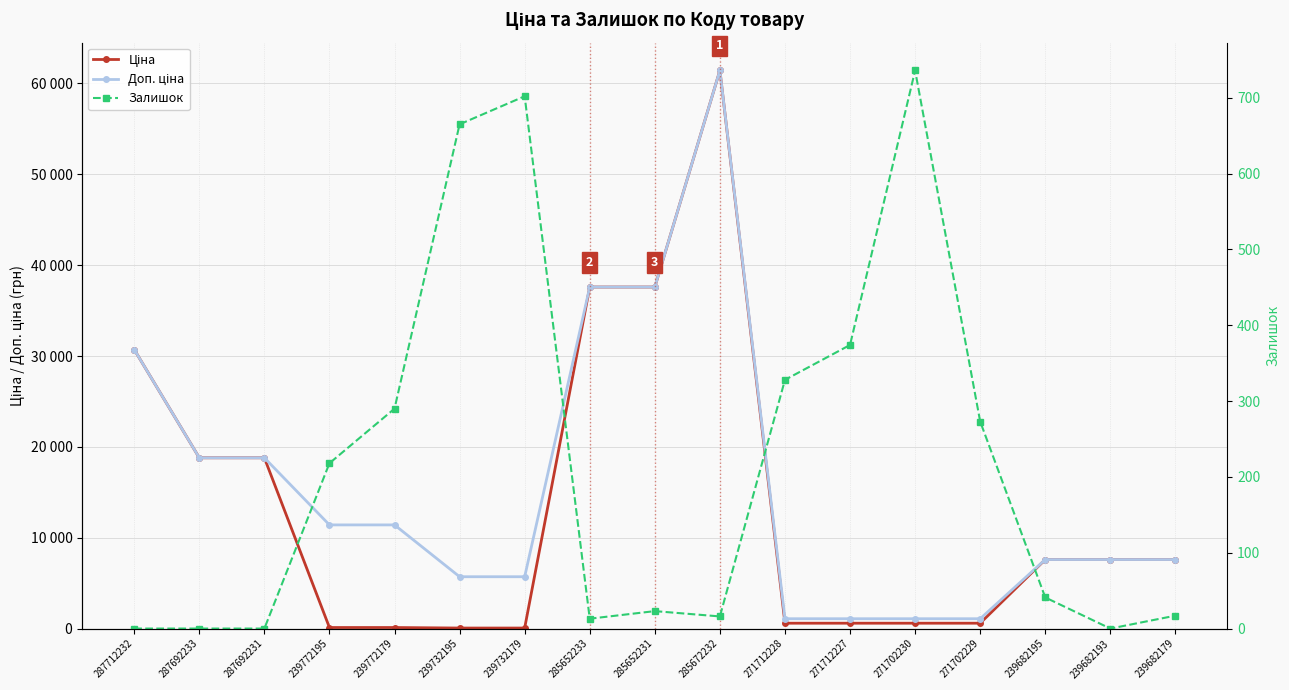

How many lines are shown in the chart?

3